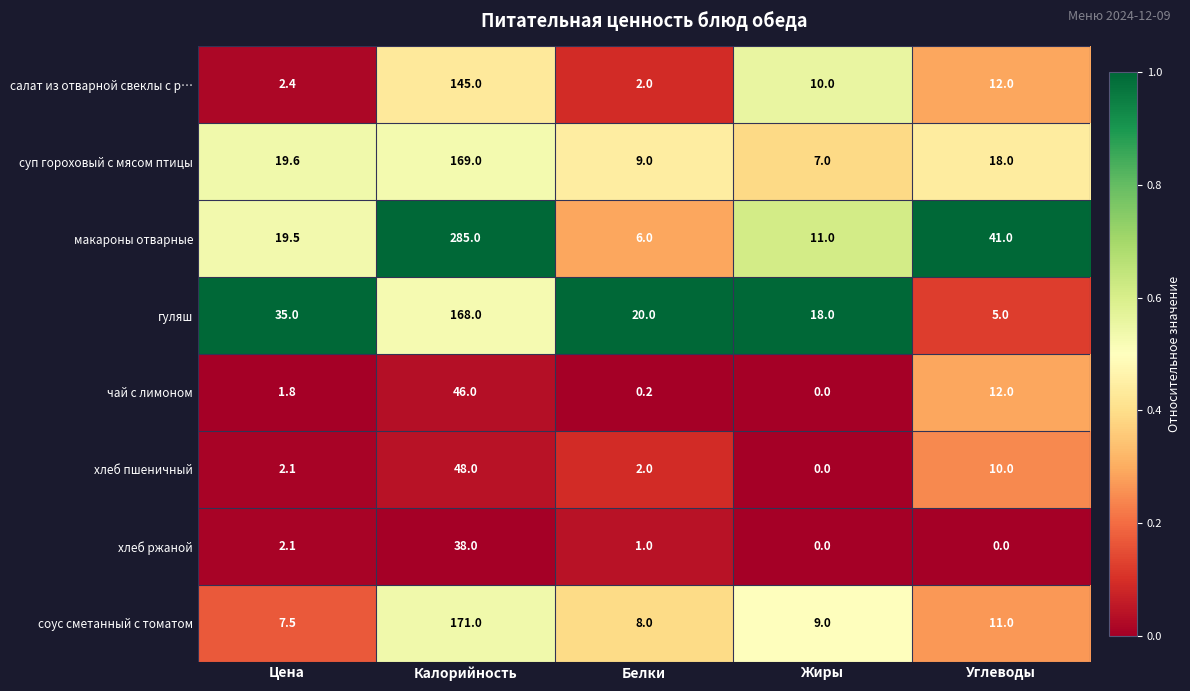

Which series has the largest range (max minus min)?

макароны отварные